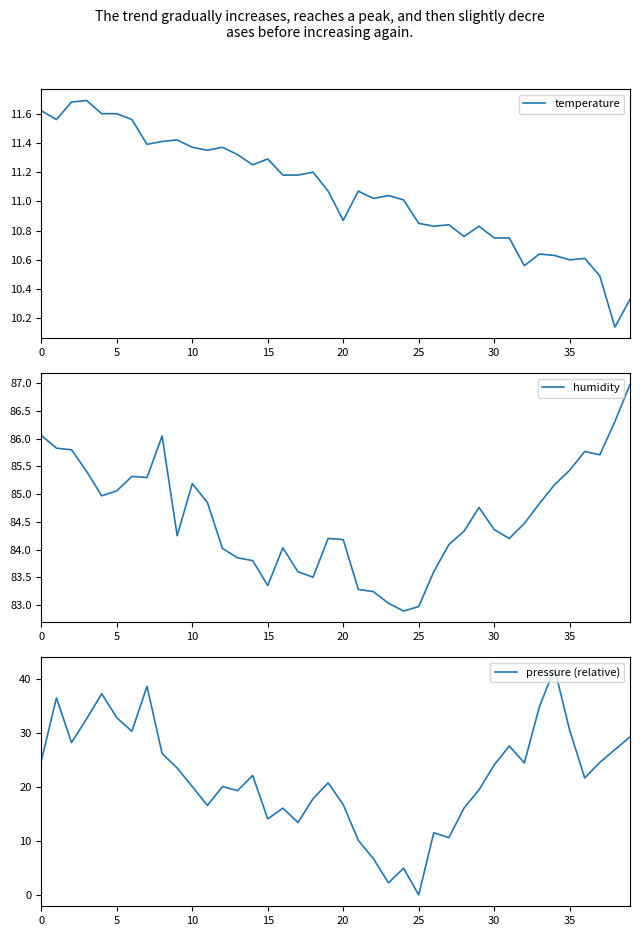

Rank the series at 24 from lowest to highest value.

pressure (relative), temperature, humidity